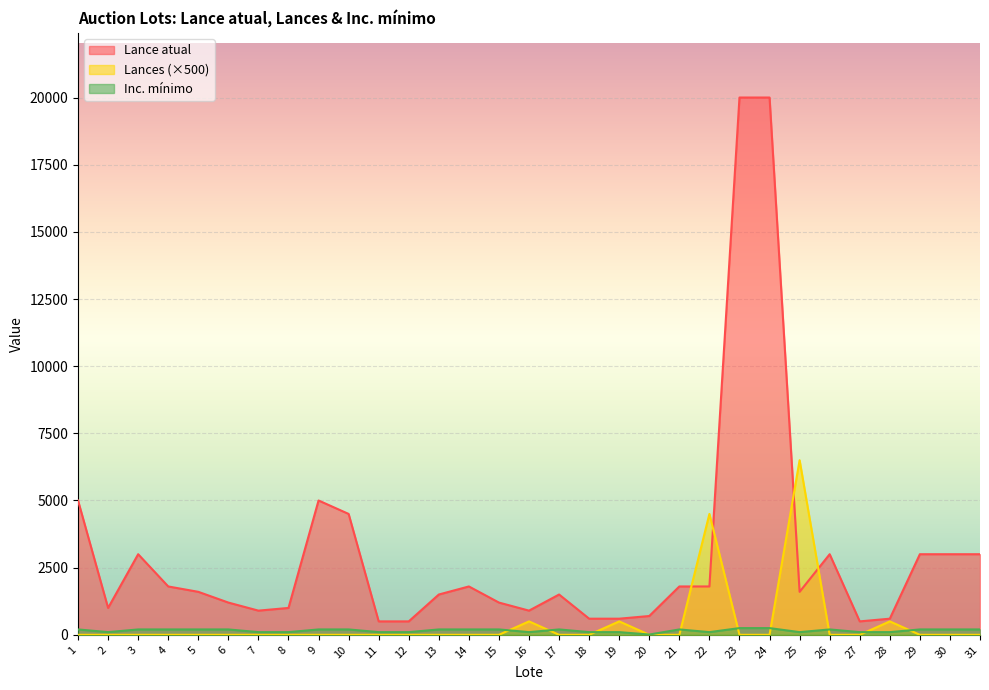

Count the Inc. mínimo values in the range 100 to 200.

28